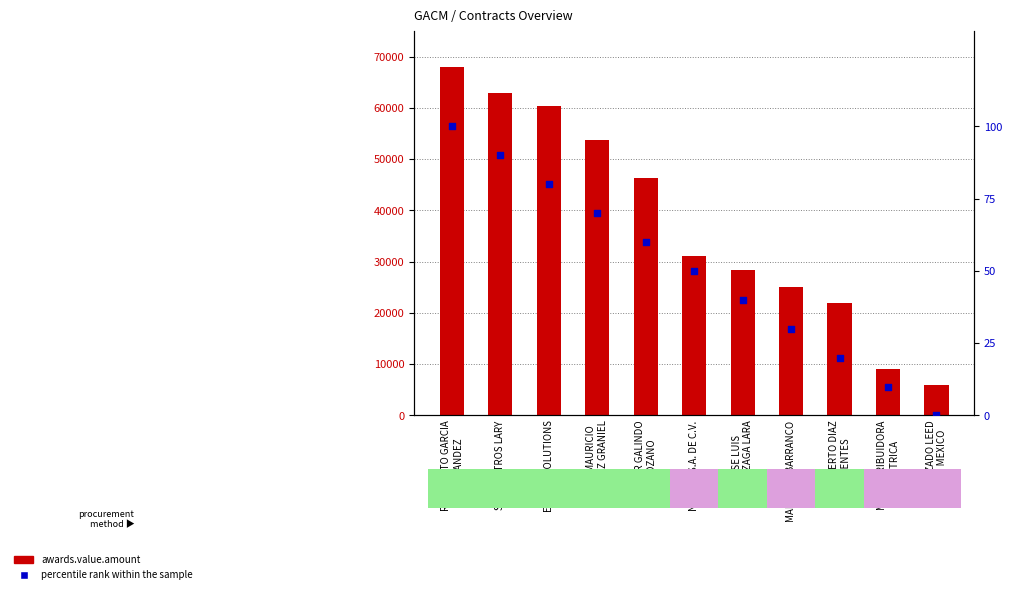

Which series reaches the maximum Y coordinate?

awards.value.amount